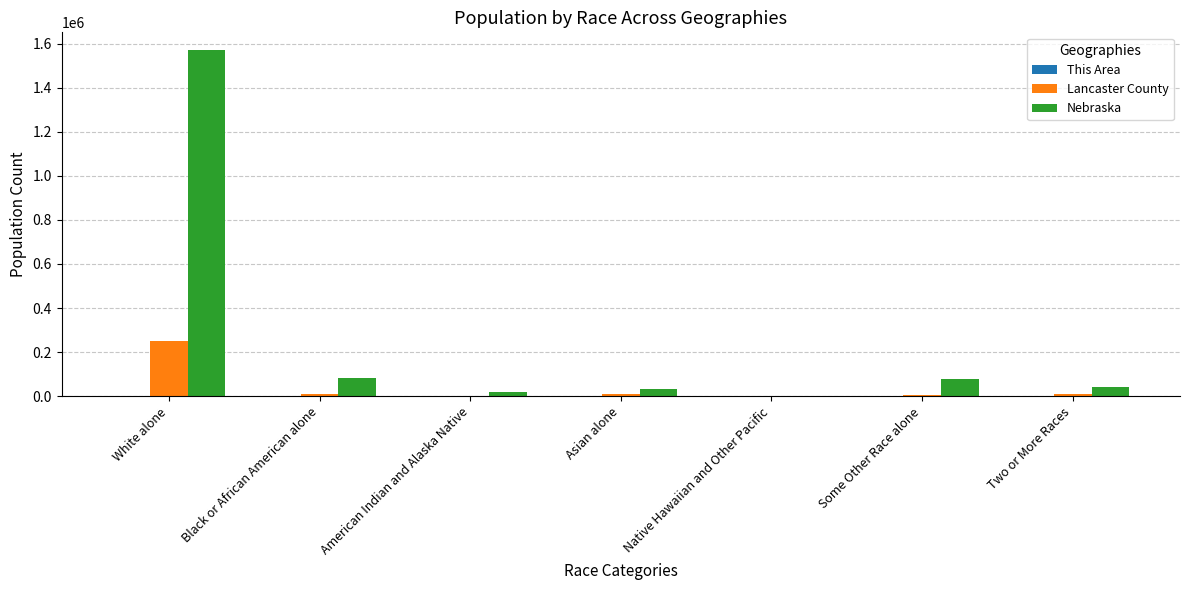

True or false: Lancaster County has a value of 97117 at White alone.

False